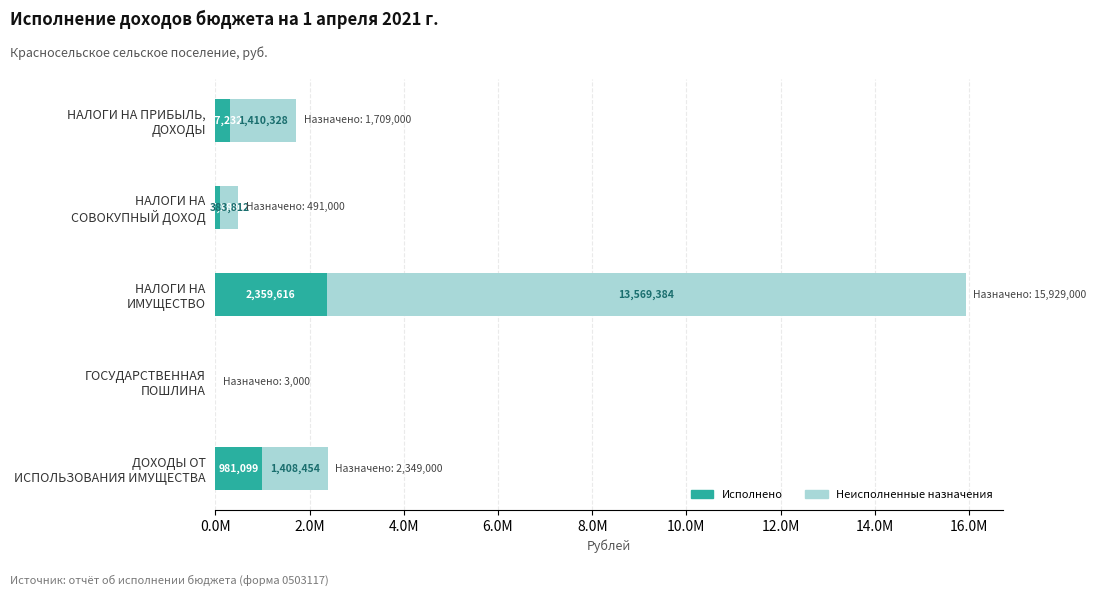

What are all the series names shown in the legend?

Исполнено, Неисполненные назначения